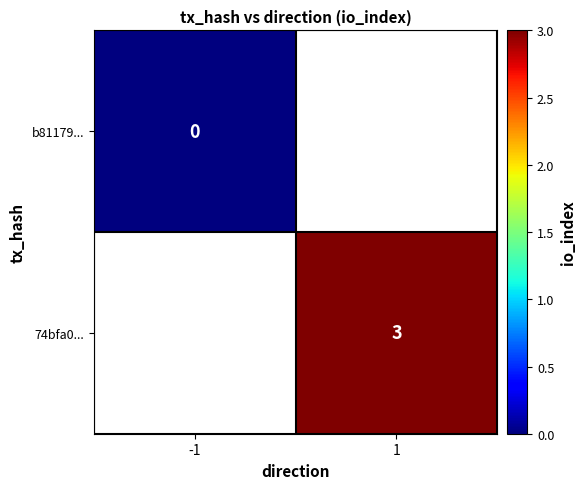

The value of 74bfa0... at 1 is 3. True or false?

True